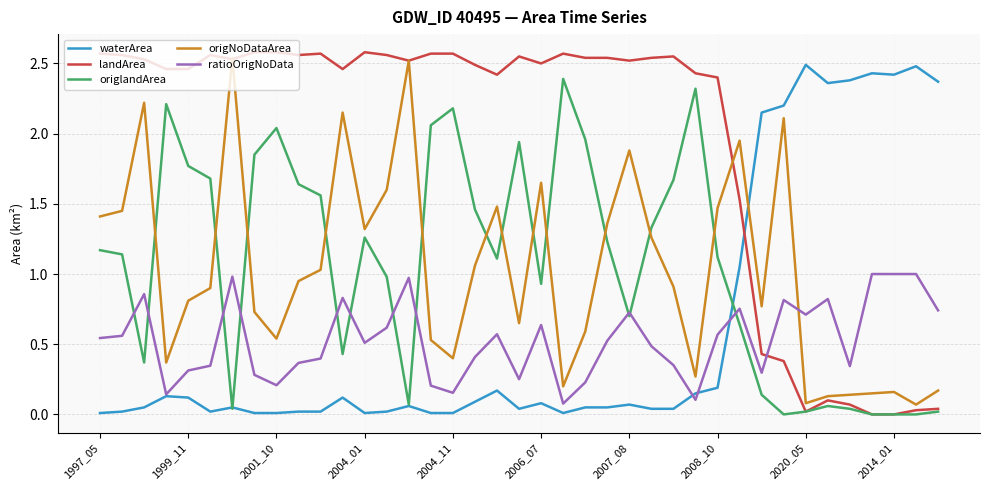

After their last crossing, which series has the higher values: waterArea or origNoDataArea?

waterArea